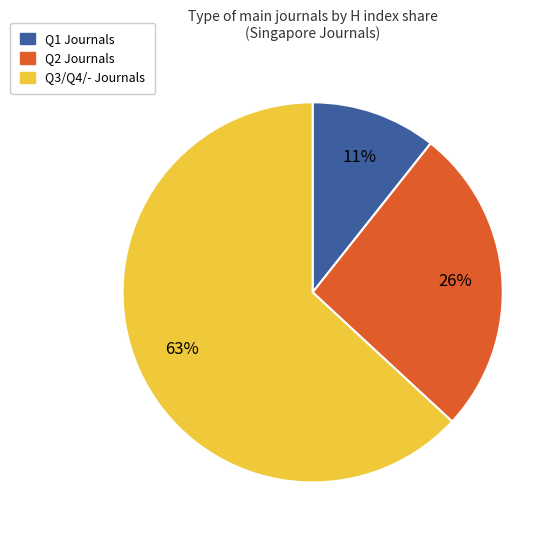

Does any single category account for the majority?

Yes